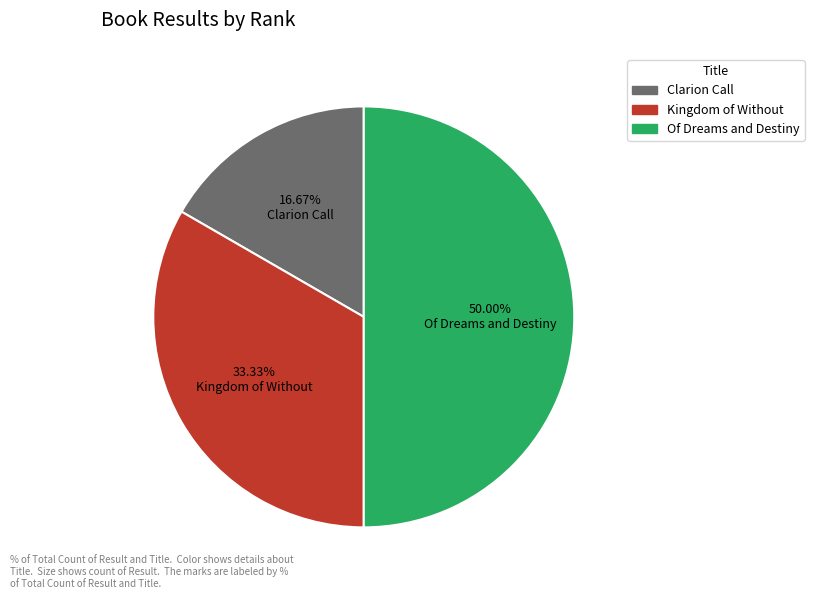

Is the sum of Of Dreams and Destiny and Clarion Call greater than half?

Yes